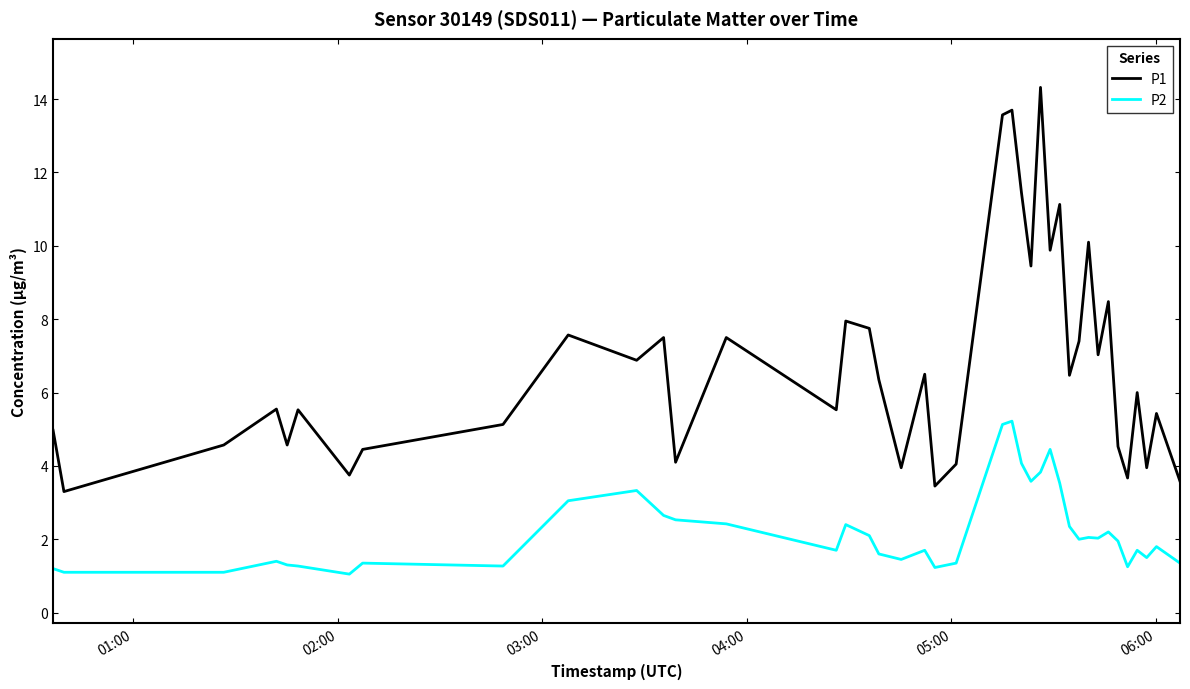

Which series has the largest range (max minus min)?

P1